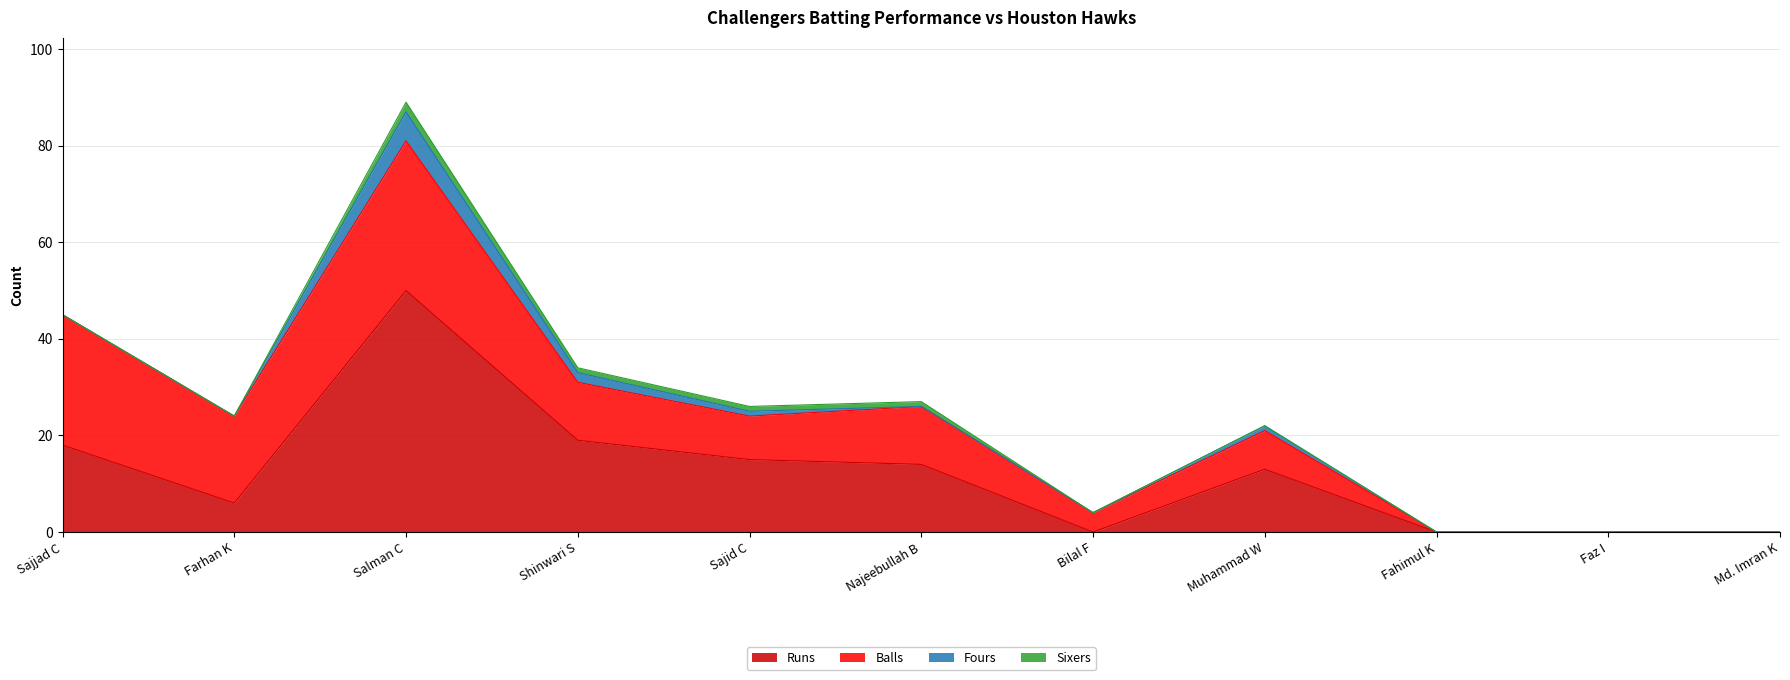

What is the label of the 9th point from the left?

Fahimul K